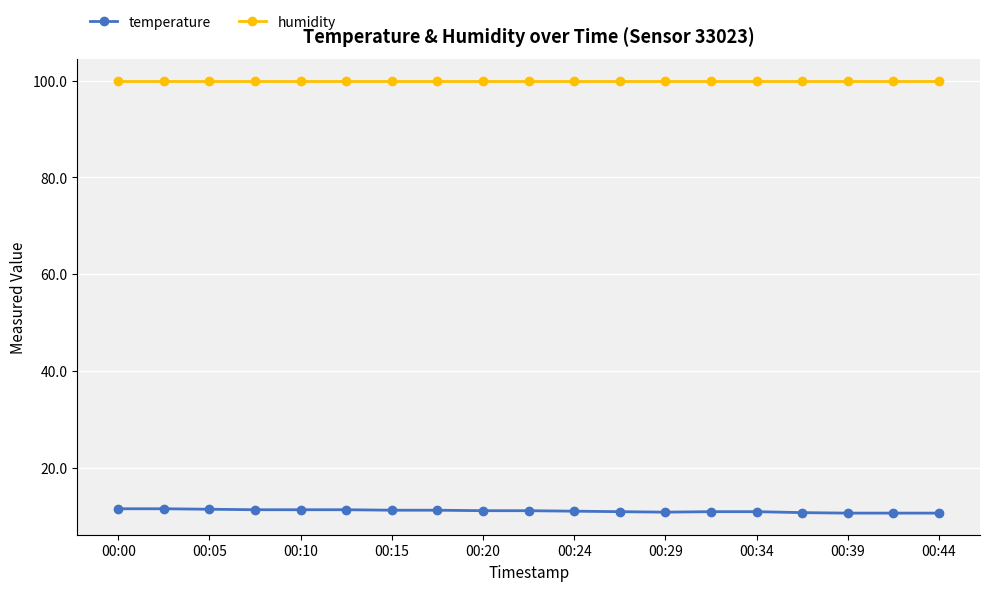

How many lines are shown in the chart?

2